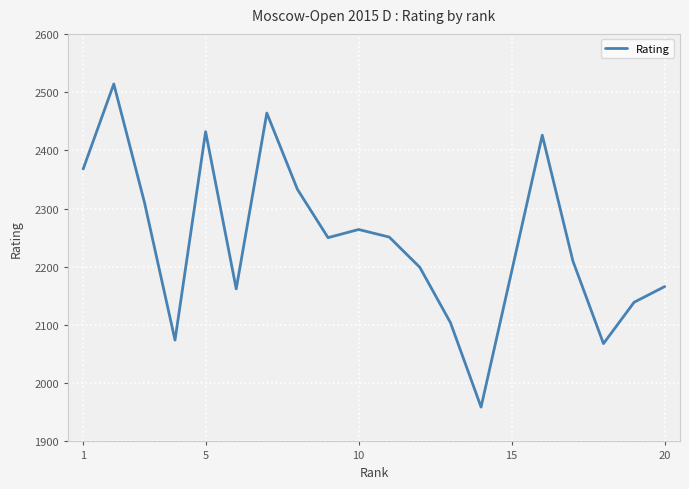

What is the maximum value shown in the chart?

2514